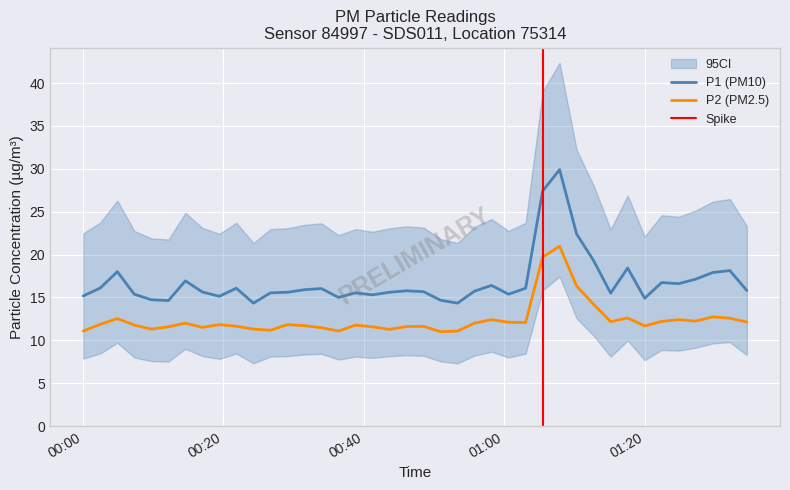

How many lines are shown in the chart?

2